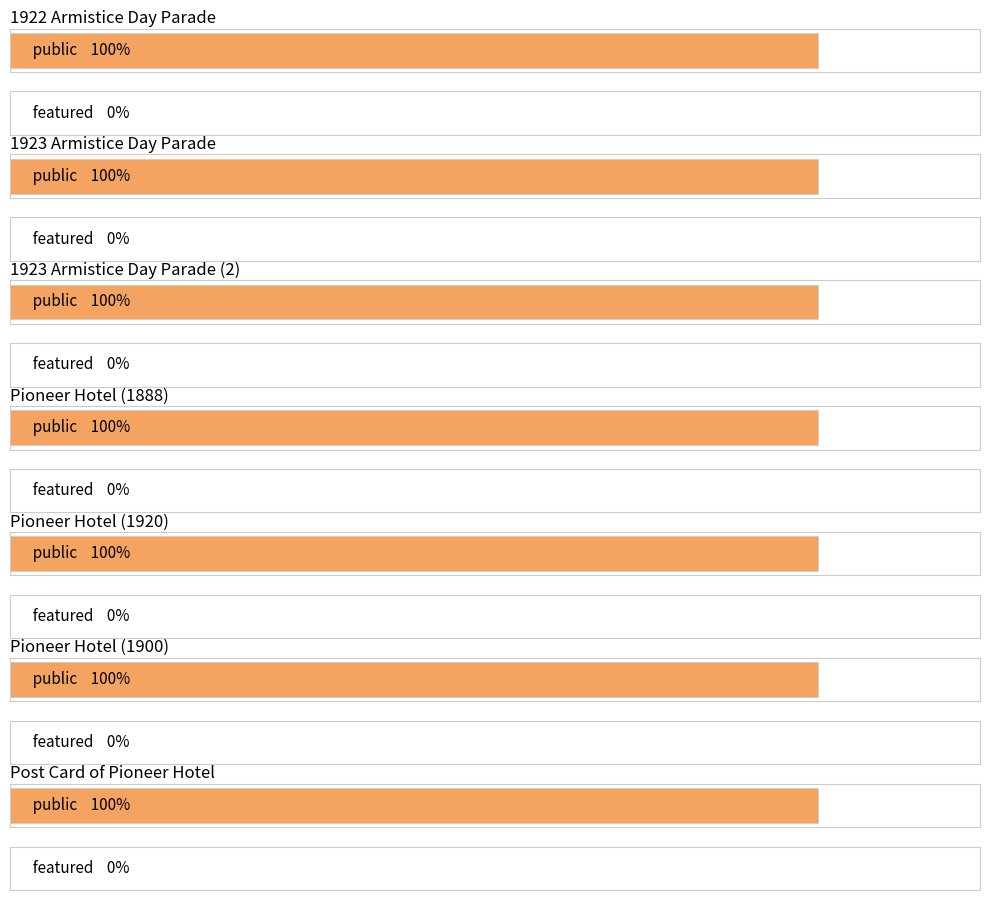

Which series has the largest total across all categories?

public